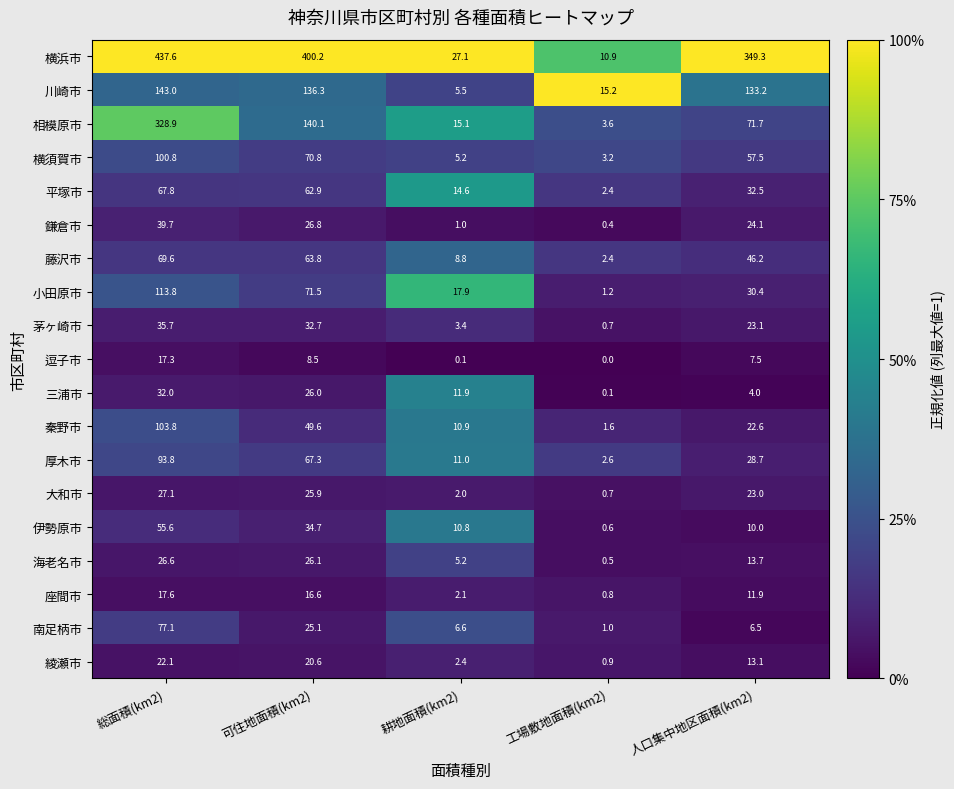

At which label is 藤沢市 closest to 36?

人口集中地区面積(km2)